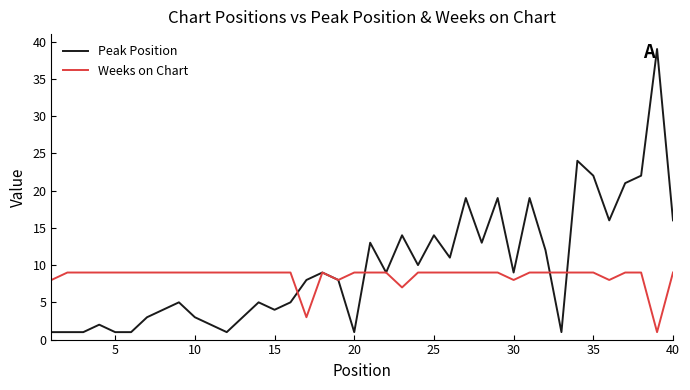

Which series has the largest range (max minus min)?

Peak Position